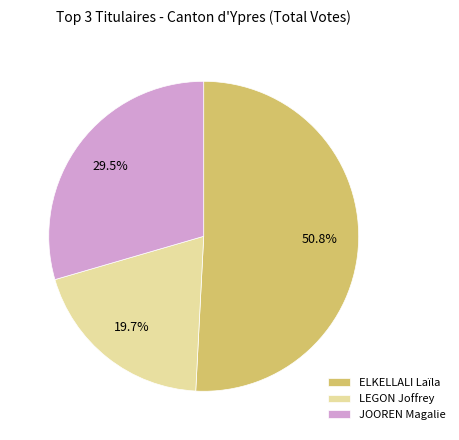

Which category accounts for the majority?

ELKELLALI Laïla